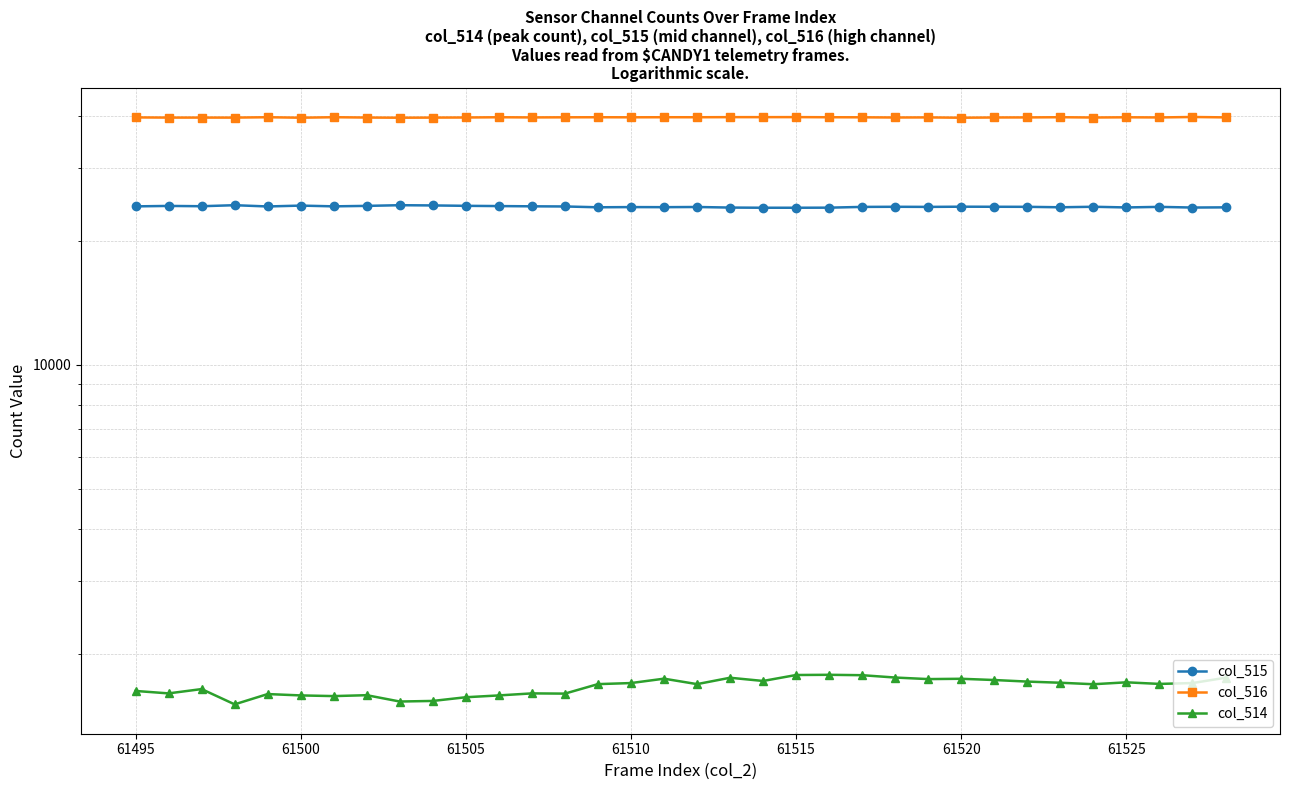

Does the chart display data point markers on the line(s)?

Yes